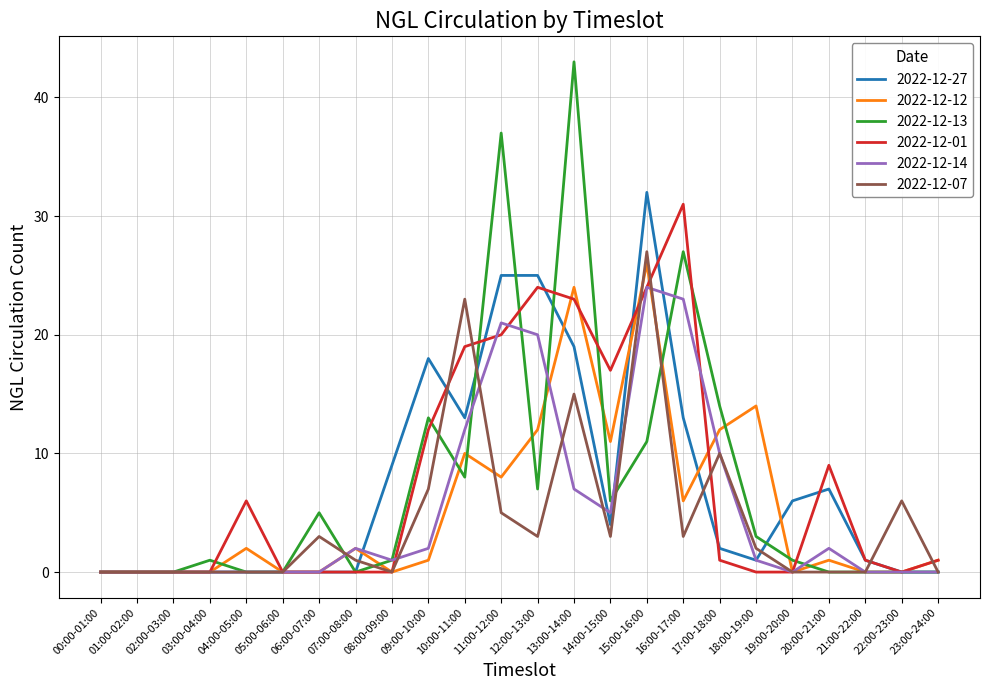

What is the difference between the 2022-12-14 values at 09:00-10:00 and 08:00-09:00?

1